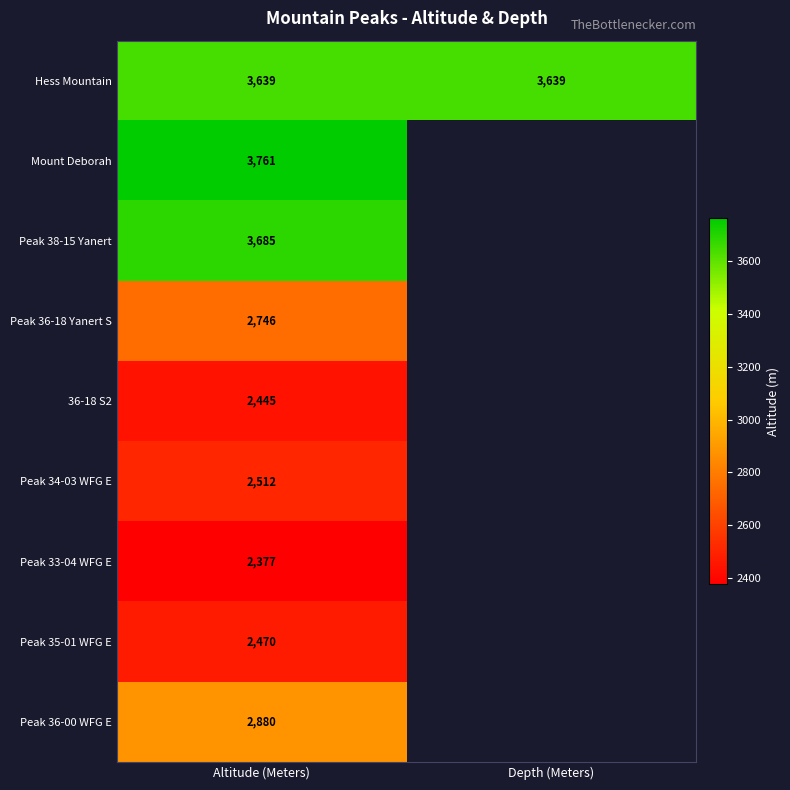

Count the number of categories in the chart.

2